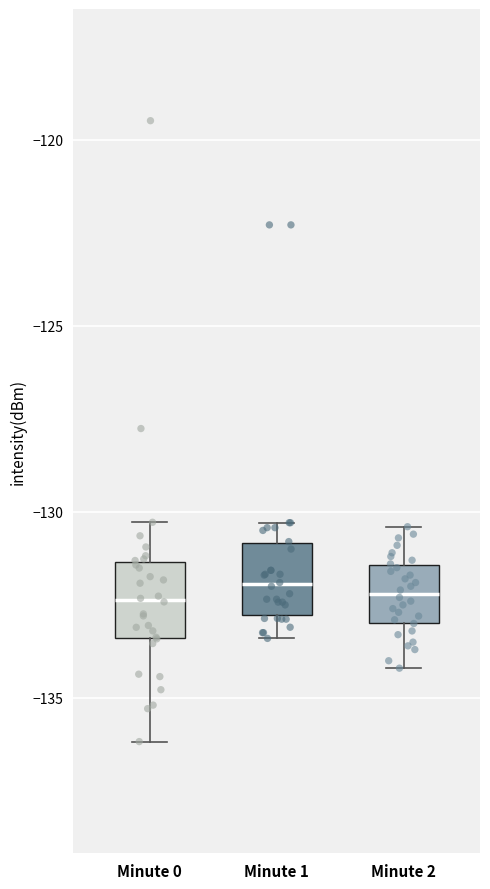

Reading left to right, read every box against the y-axis: the position of its median line, the range the box covers, and the ends of its whiskers. The values are not printed on the chart, so give them approximately, as read against the axis.

Minute 0: median -132.5, box -133.5 to -131.5, whiskers -136.0 to -130.5
Minute 1: median -132.0, box -133.0 to -131.0, whiskers -133.5 to -130.5
Minute 2: median -132.0, box -133.0 to -131.5, whiskers -134.0 to -130.5